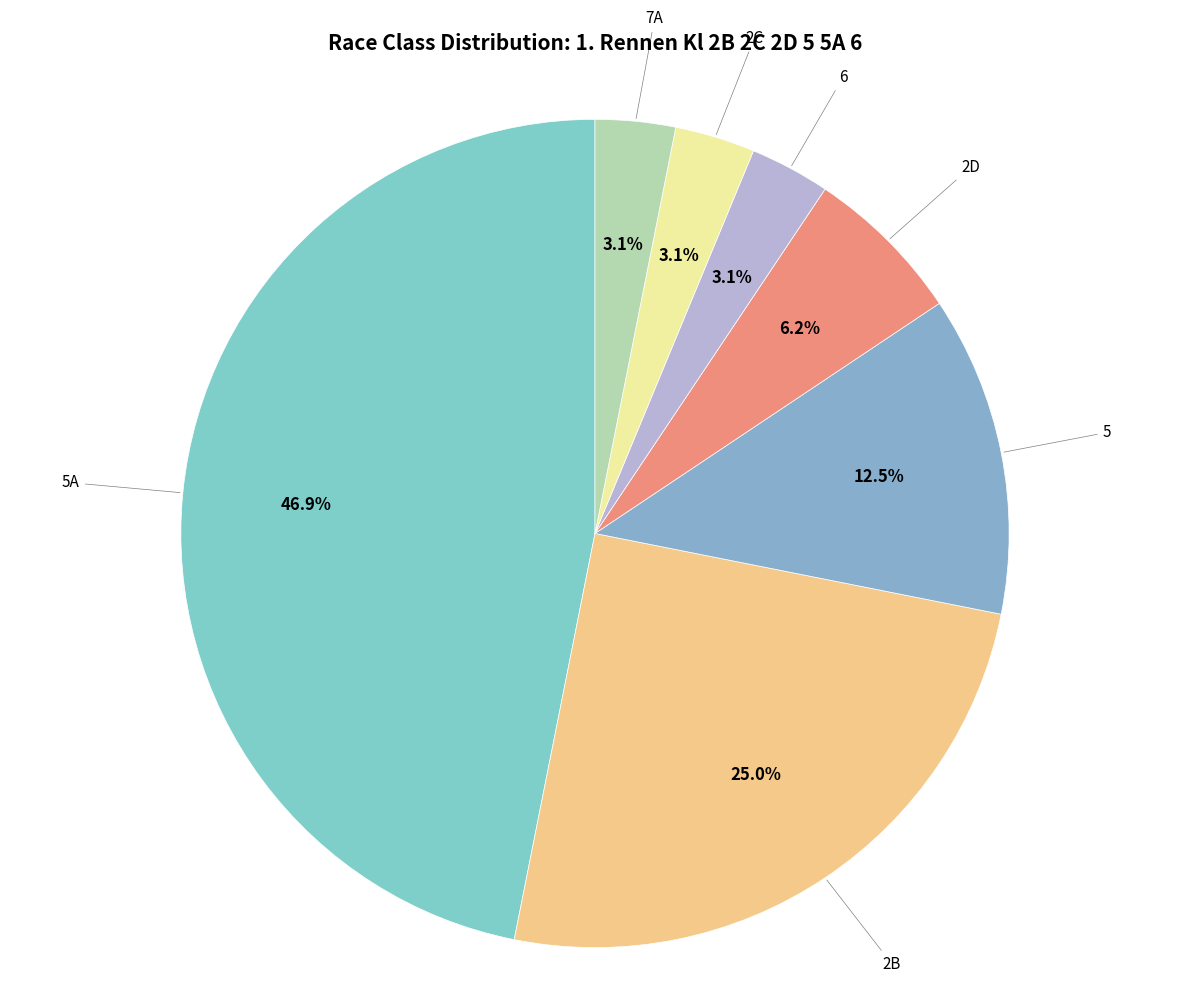

Between 5A and 7A, which is larger?

5A